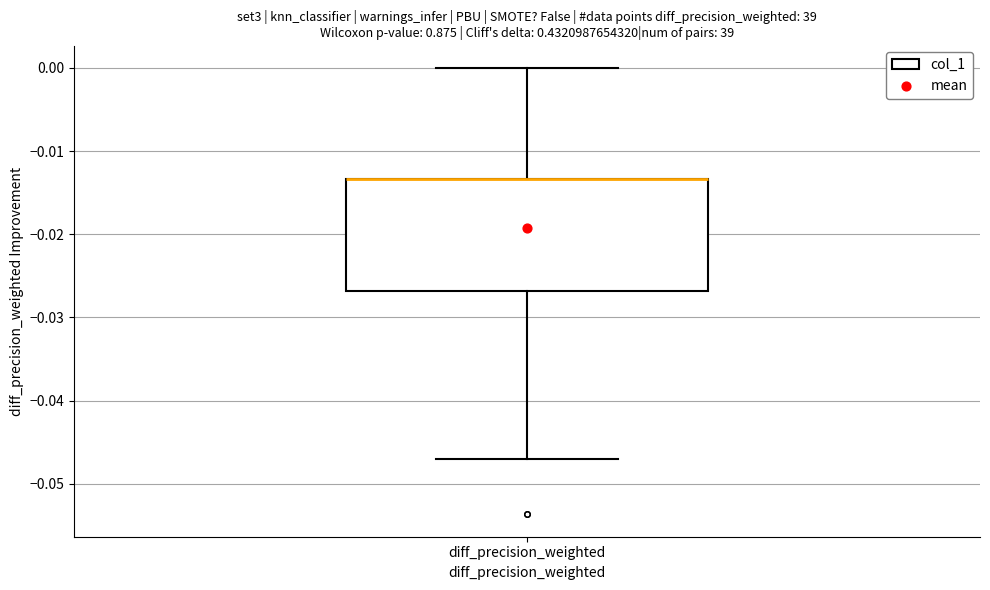

Read this box plot against the y-axis: the position of the median line, the range covered by the box, and the ends of both whiskers. The values are not printed on the chart, so give them approximately, as read against the axis.

median -0.013 (drawn on the box's upper edge), box -0.027 to -0.013, whiskers -0.047 to 0.000